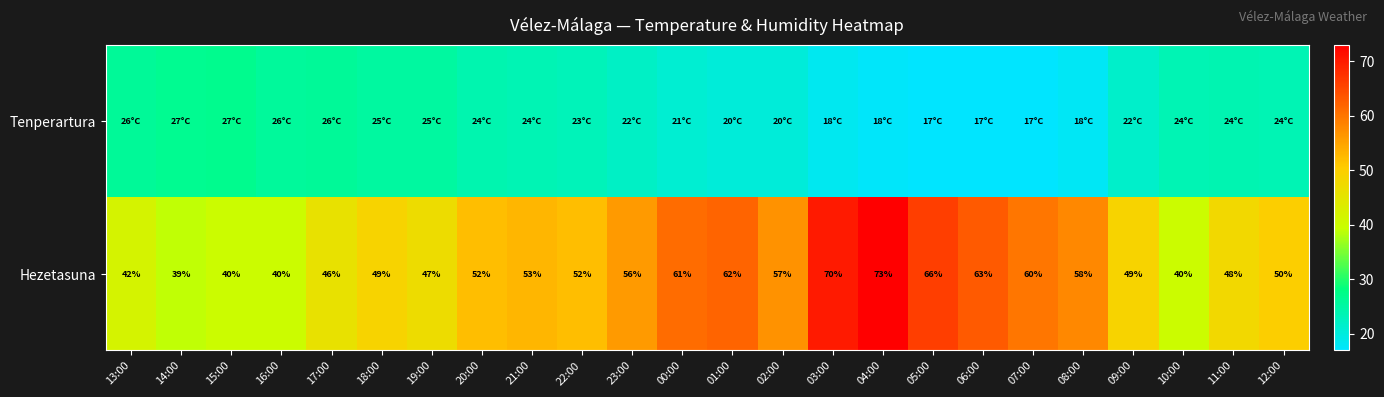

What is the maximum value for Hezetasuna?

73.0